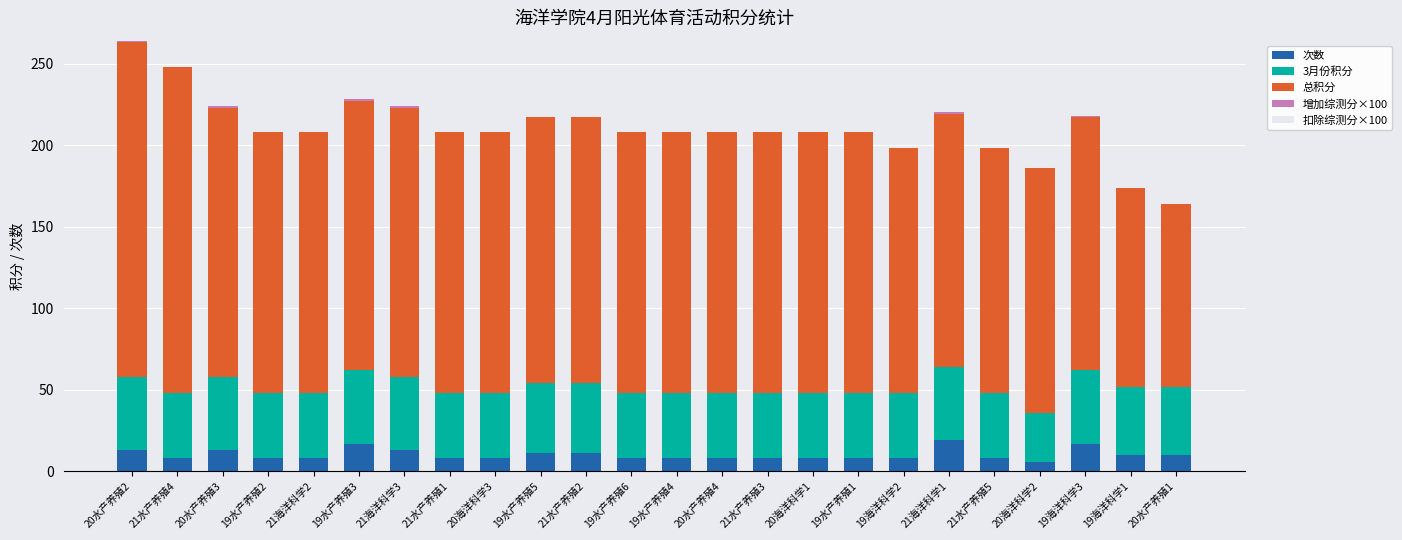

What is the total value across all series at 21水产养殖4?

248